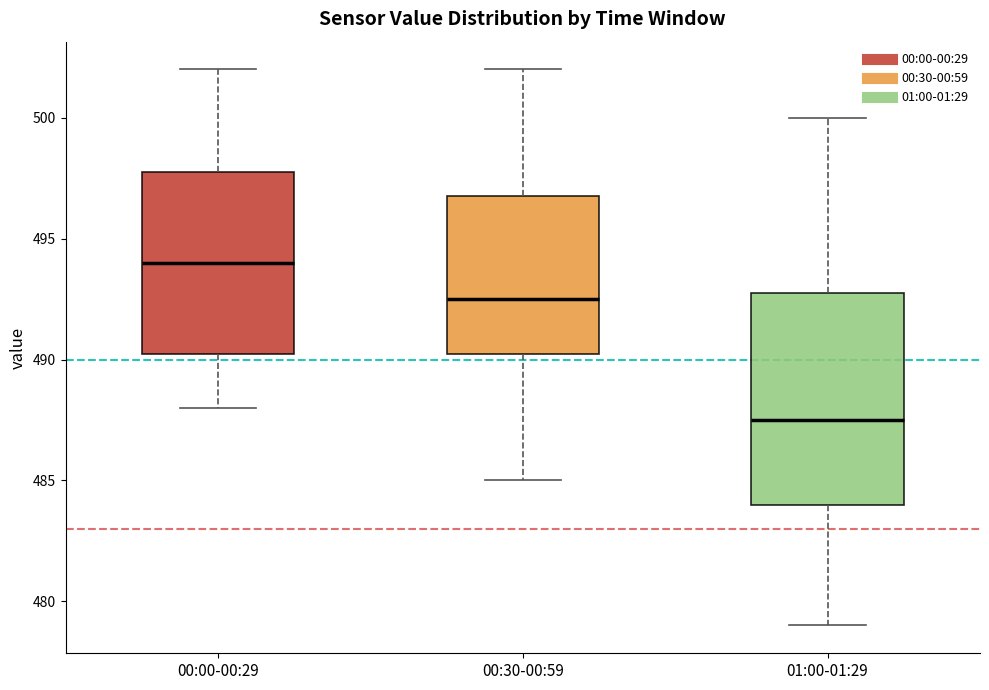

Which box's median line is the highest?

00:00-00:29